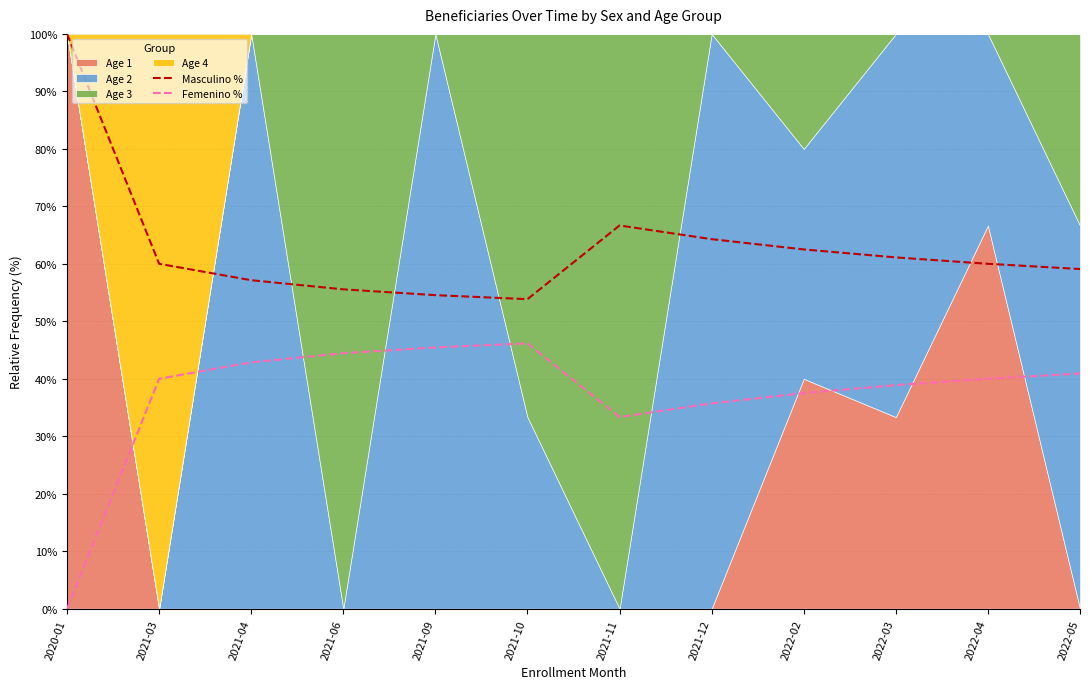

Is the value of Masculino % at 2021-09 greater than the value of Femenino % at 2020-01?

Yes